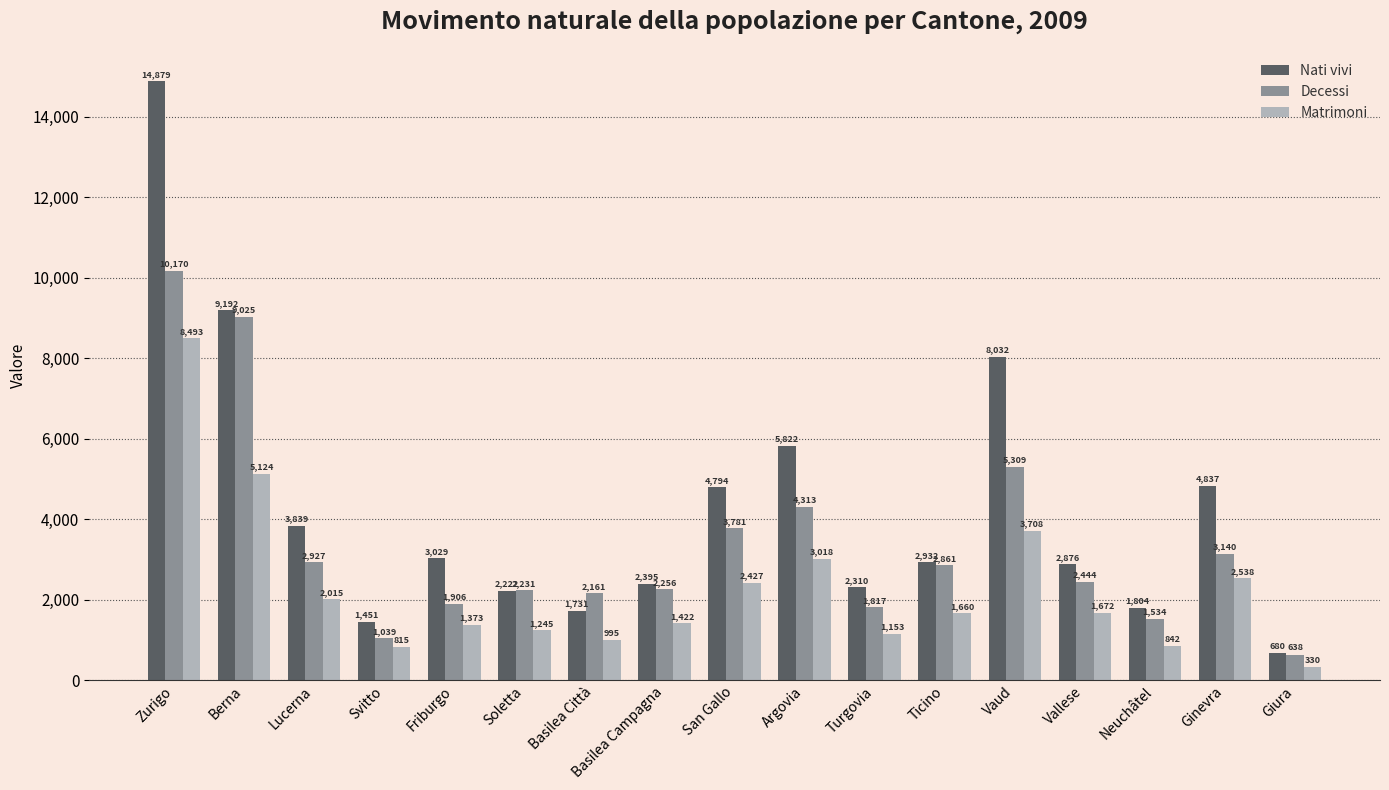

At how many categories does at least one series exceed 7868?

3